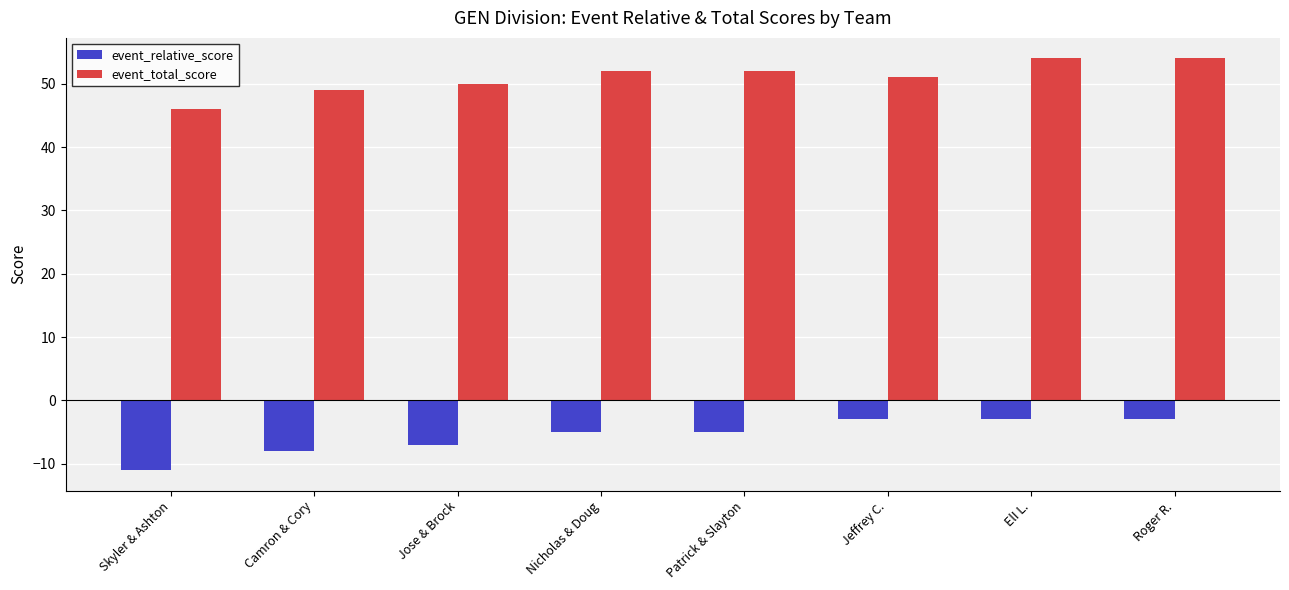

What is the sum of the event_relative_score values at Camron & Cory and ElI L.?

-11